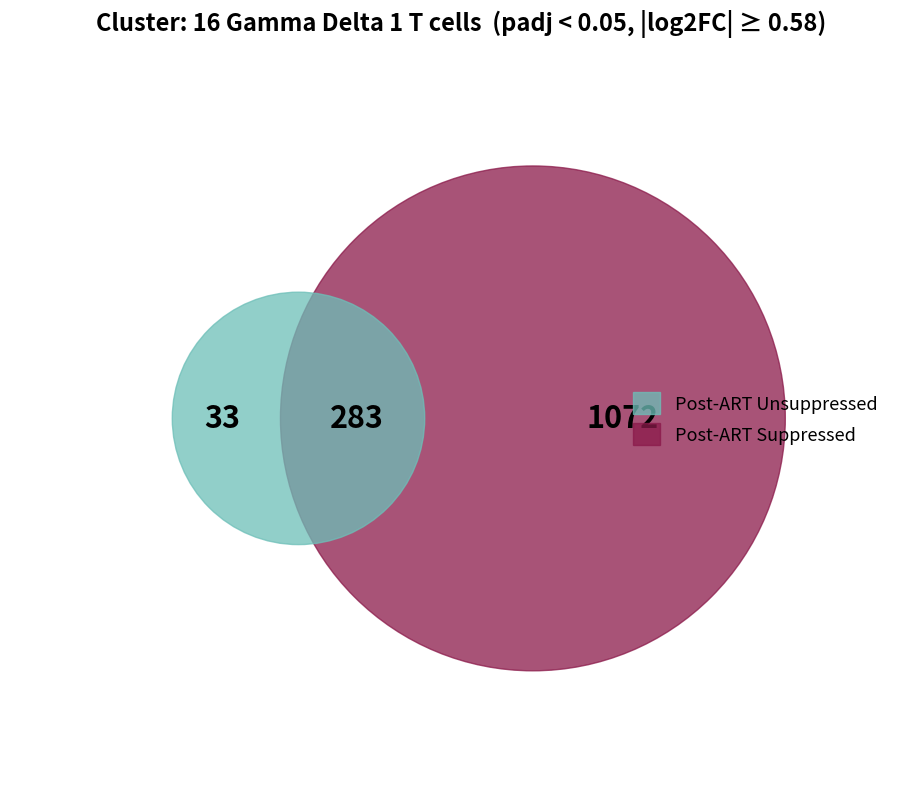

Is there any slice that represents more than half of the pie?

No